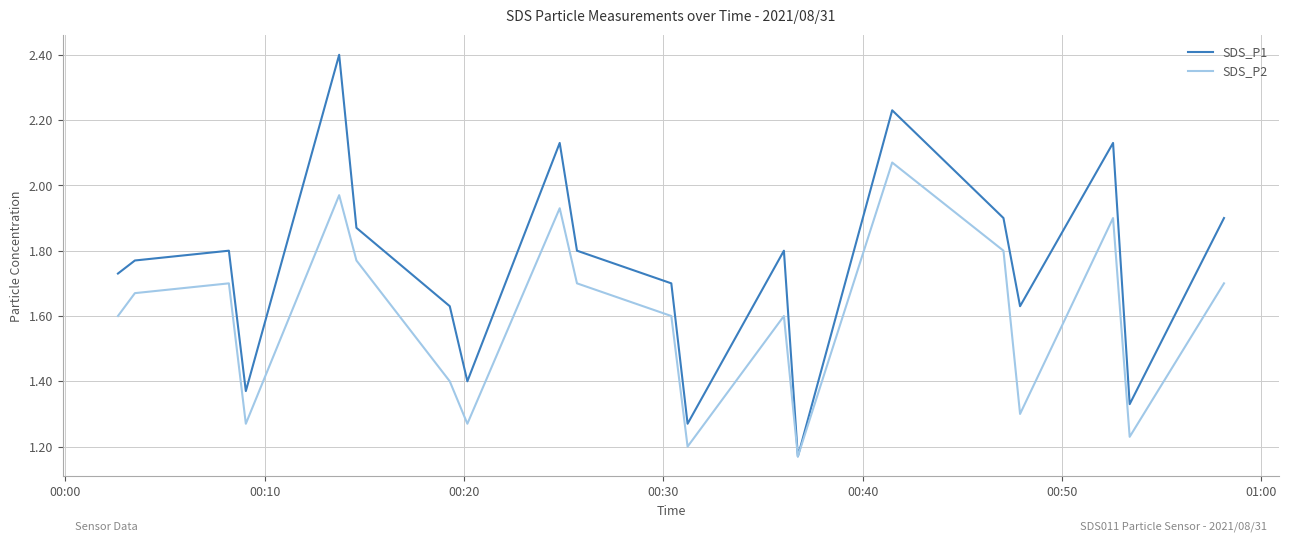

Rank the series by their average value, from lowest to highest.

SDS_P2, SDS_P1